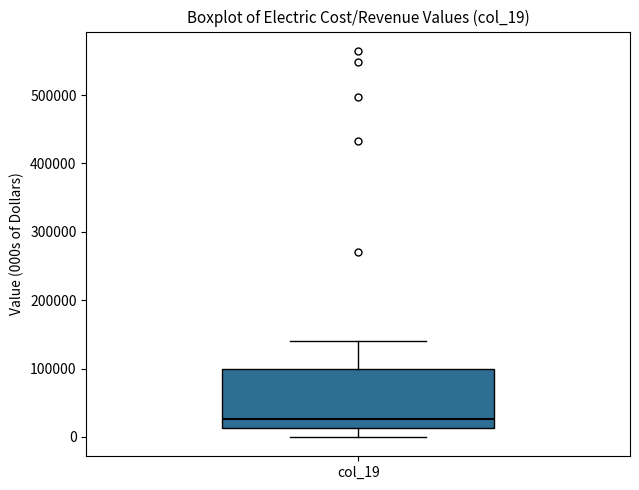

Read this box plot against the y-axis: the position of the median line, the range covered by the box, and the ends of both whiskers. The values are not printed on the chart, so give them approximately, as read against the axis.

median 30000, box 10000 to 100000, whiskers 0 to 140000